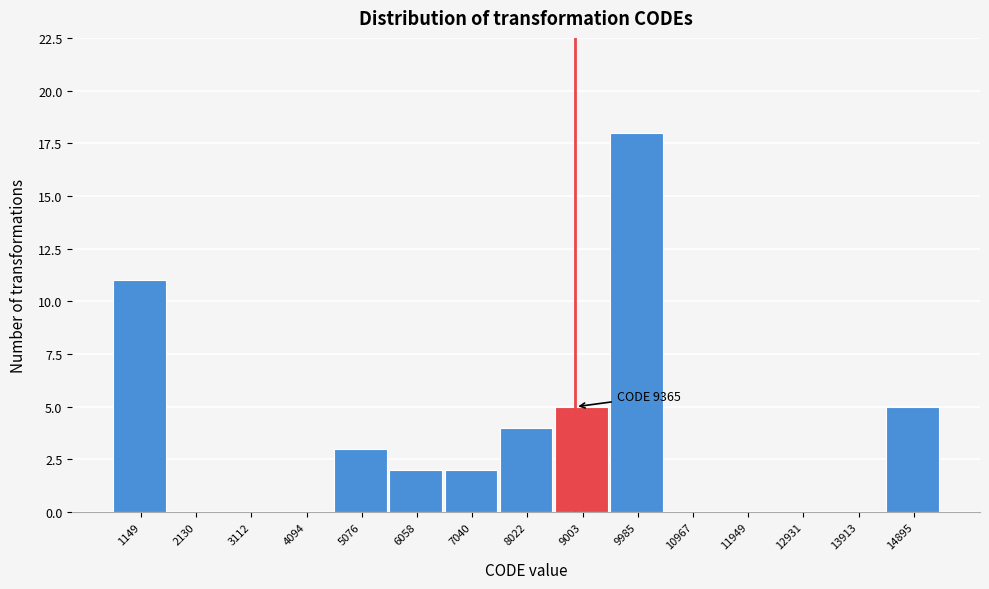

Reading right to left, extract all data points from this chart.

14895=5	13913=0	12931=0	11949=0	10967=0	9985=18	9003=5	8022=4	7040=2	6058=2	5076=3	4094=0	3112=0	2130=0	1149=11